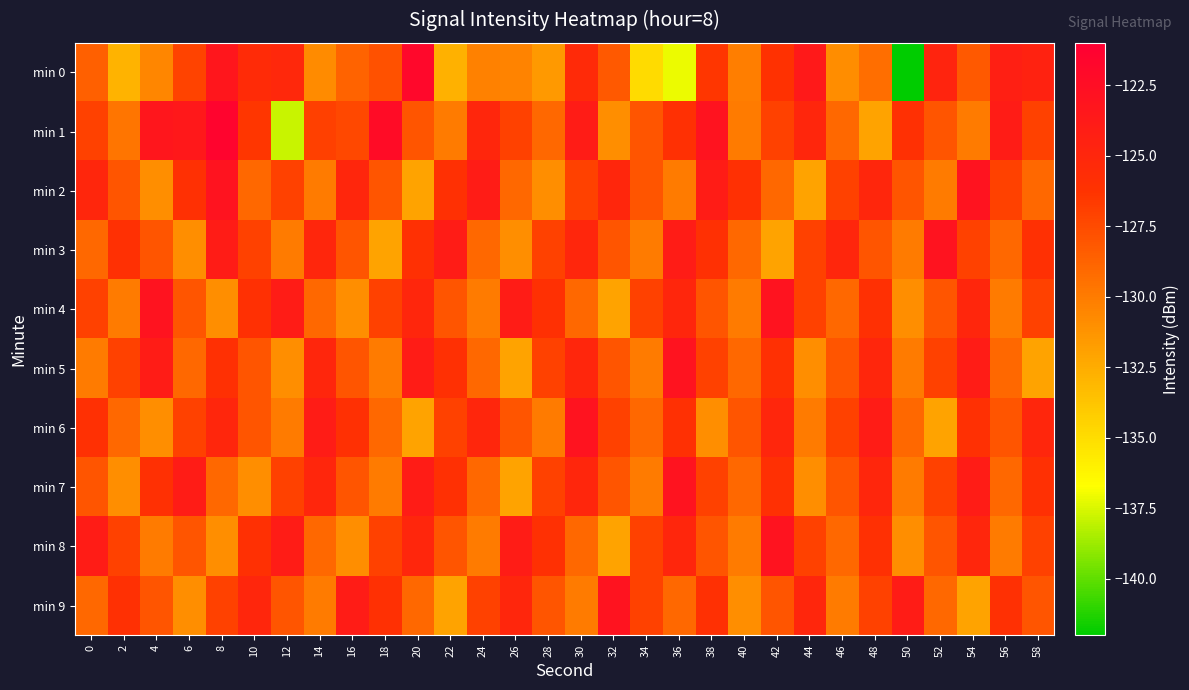

What is the total value across all series at 10?

-1271.9